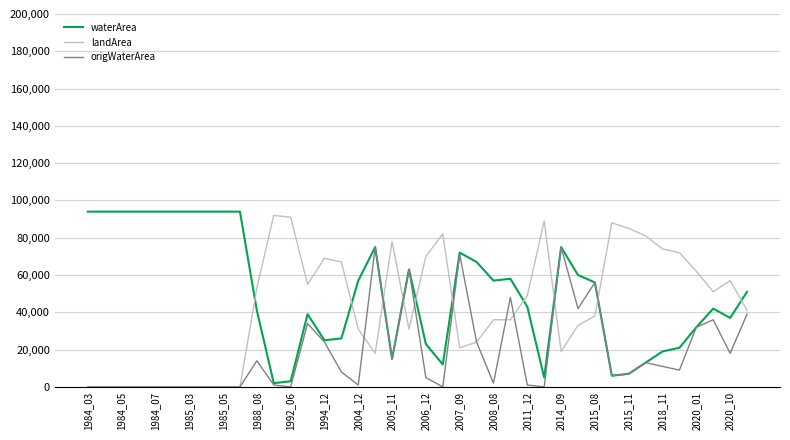

Which series has the largest total across all categories?

waterArea